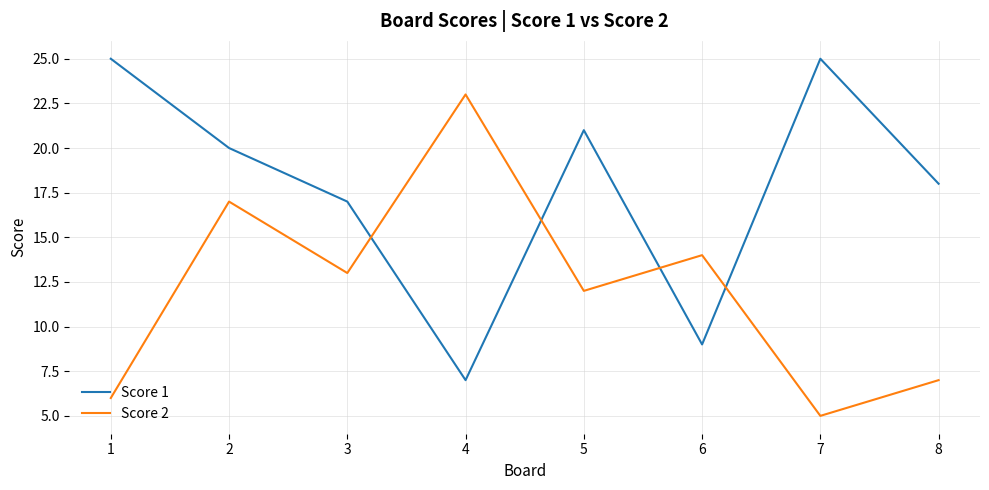

How many lines are shown in the chart?

2